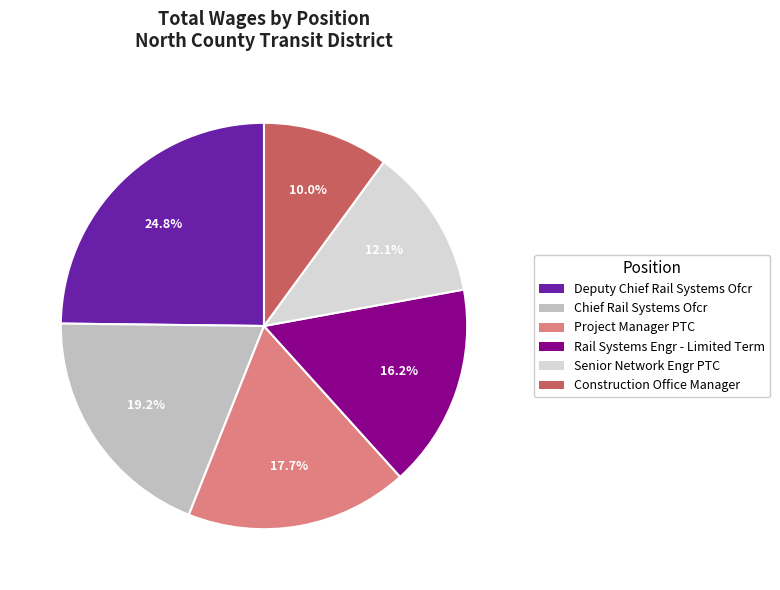

Is there a majority slice in this chart?

No